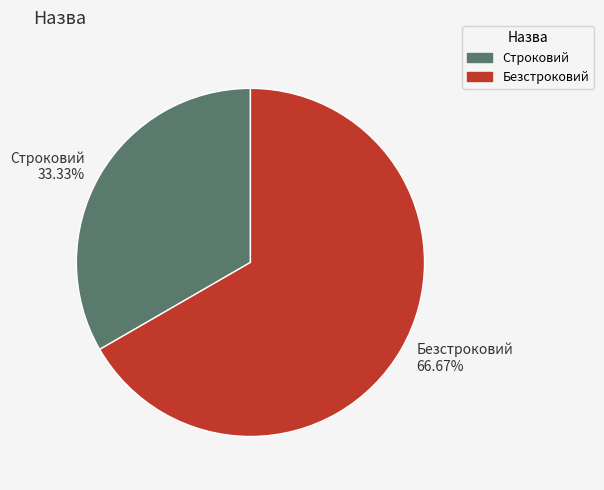

To the nearest percent, what percentage of the pie is Безстроковий?

67%